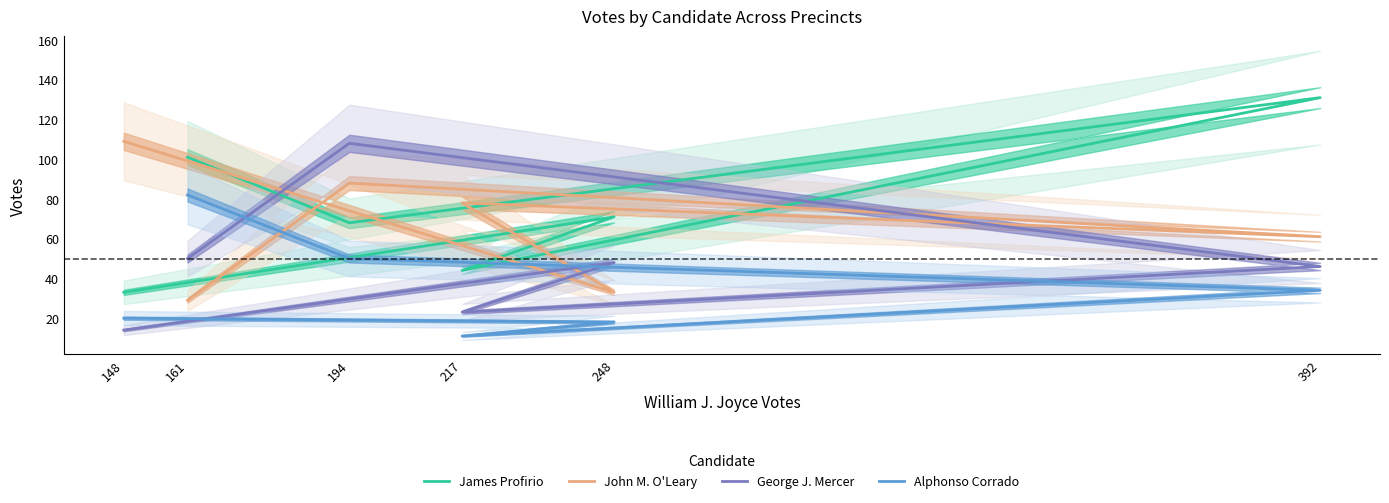

True or false: George J. Mercer and Alphonso Corrado cross at least once.

True